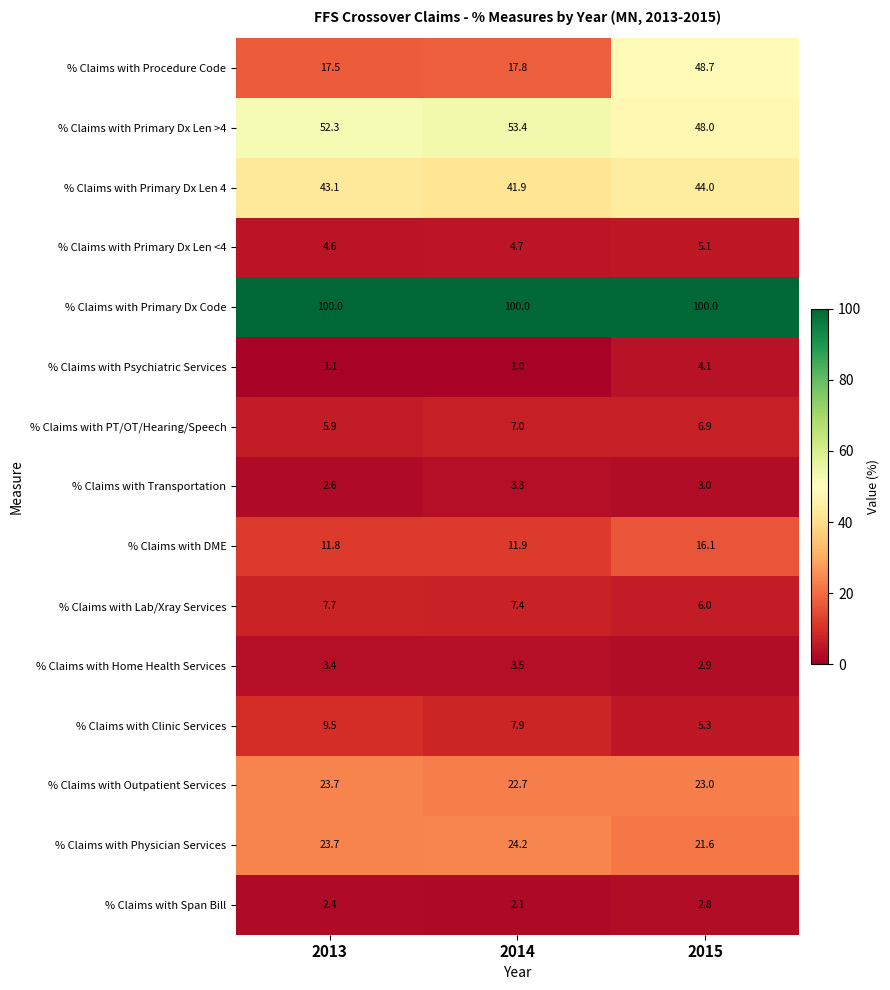

At which label is % Claims with Outpatient Services closest to 23?

2015